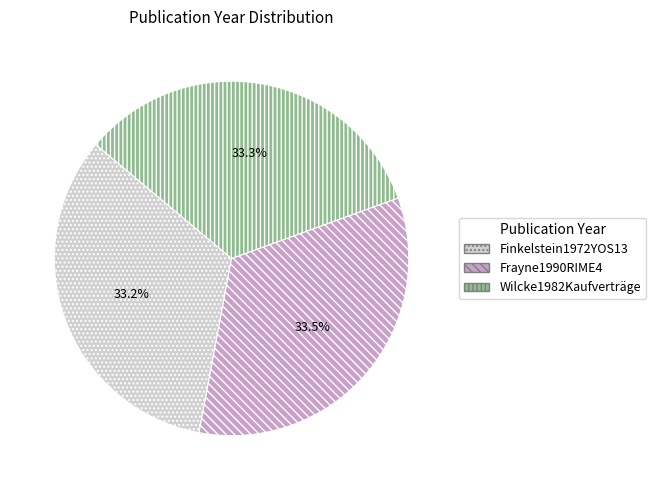

Do Finkelstein1972YOS13 and Frayne1990RIME4 together represent more than half of the pie?

Yes